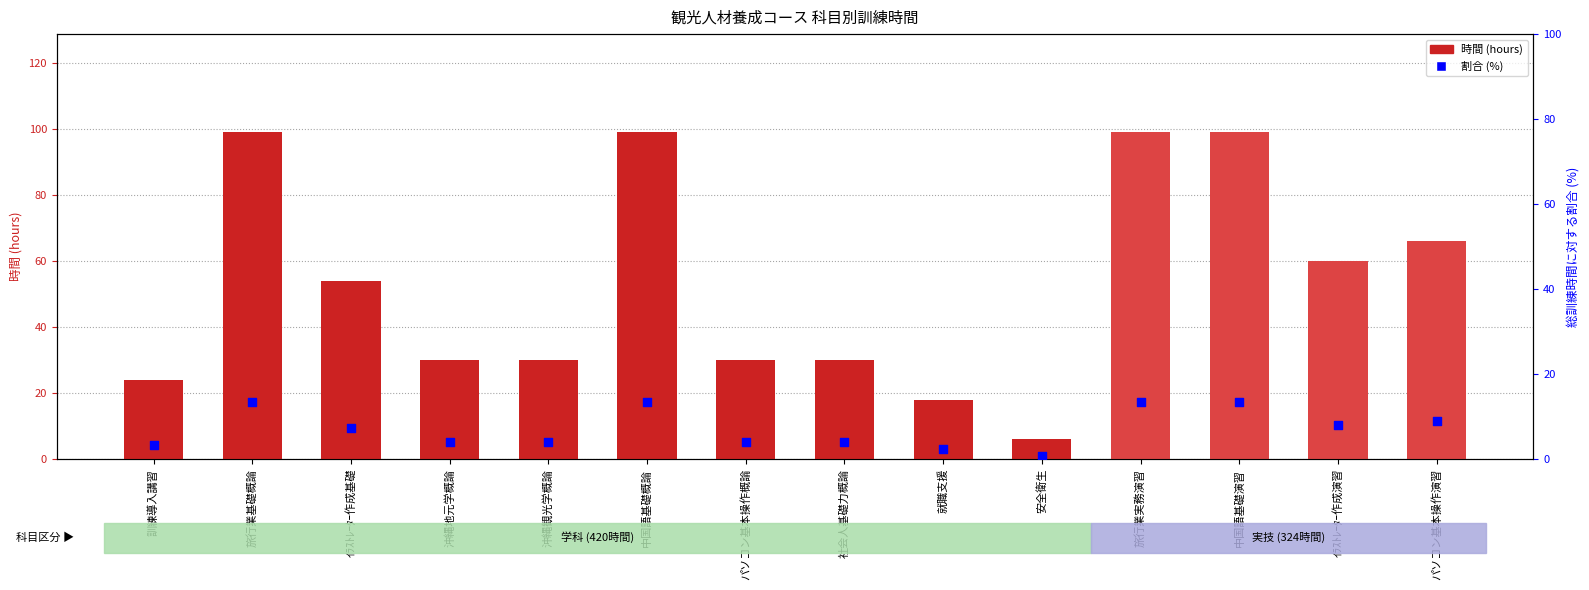

At how many categories does at least one series exceed 96?

4